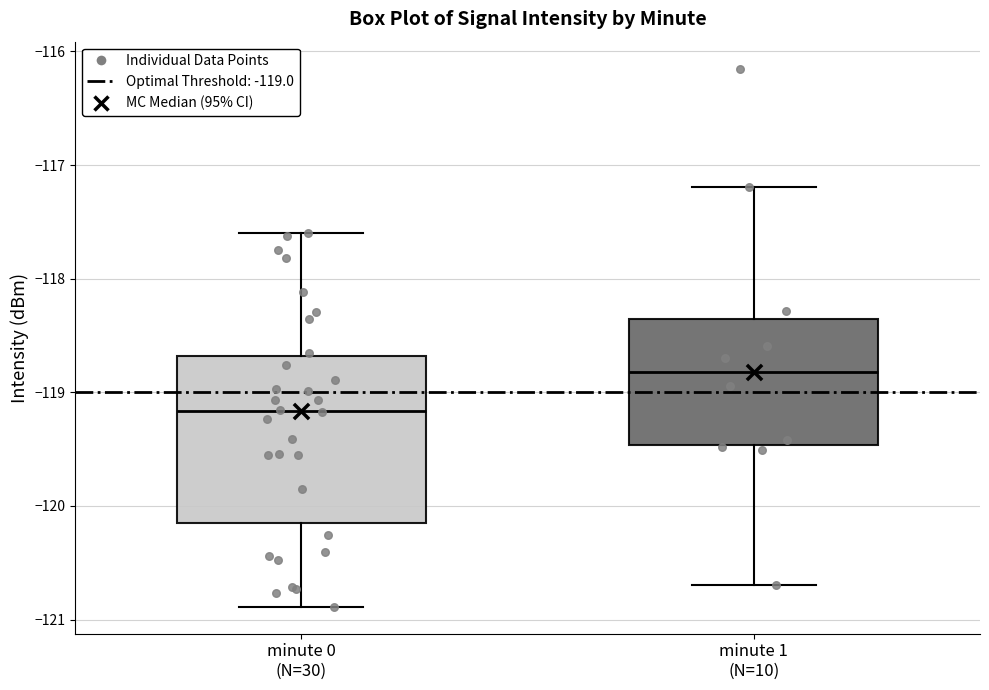

Where is the upper edge of the box for minute 0 (N=30) on the y-axis? The values are not printed on the chart, so give them approximately, as read against the axis.

-118.7